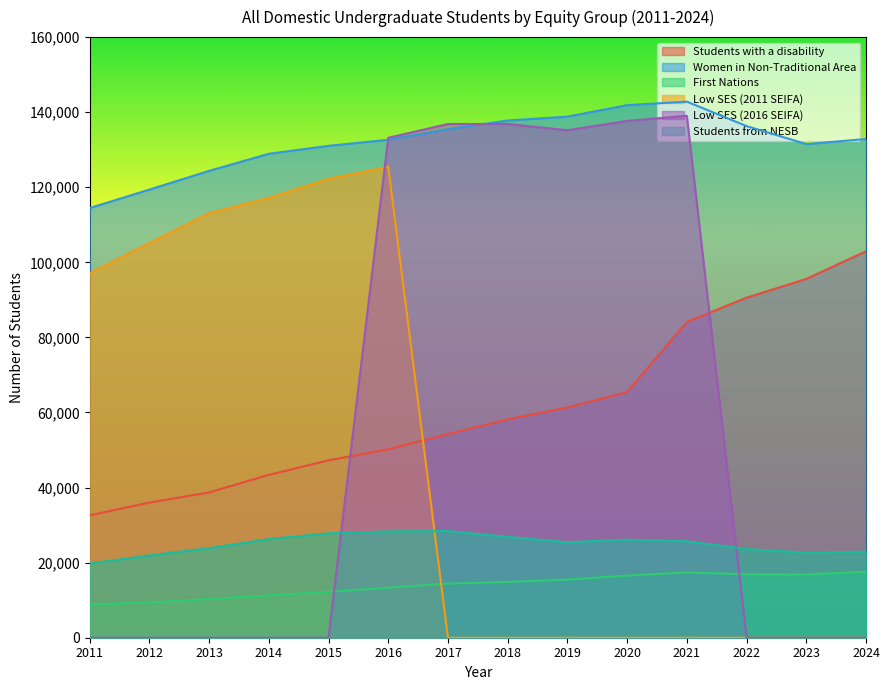

What is the value of the Students from NESB point at the 11th from the left?

25692